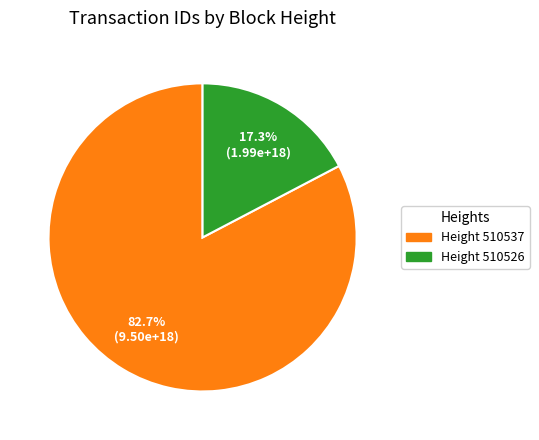

Does any single category account for the majority?

Yes